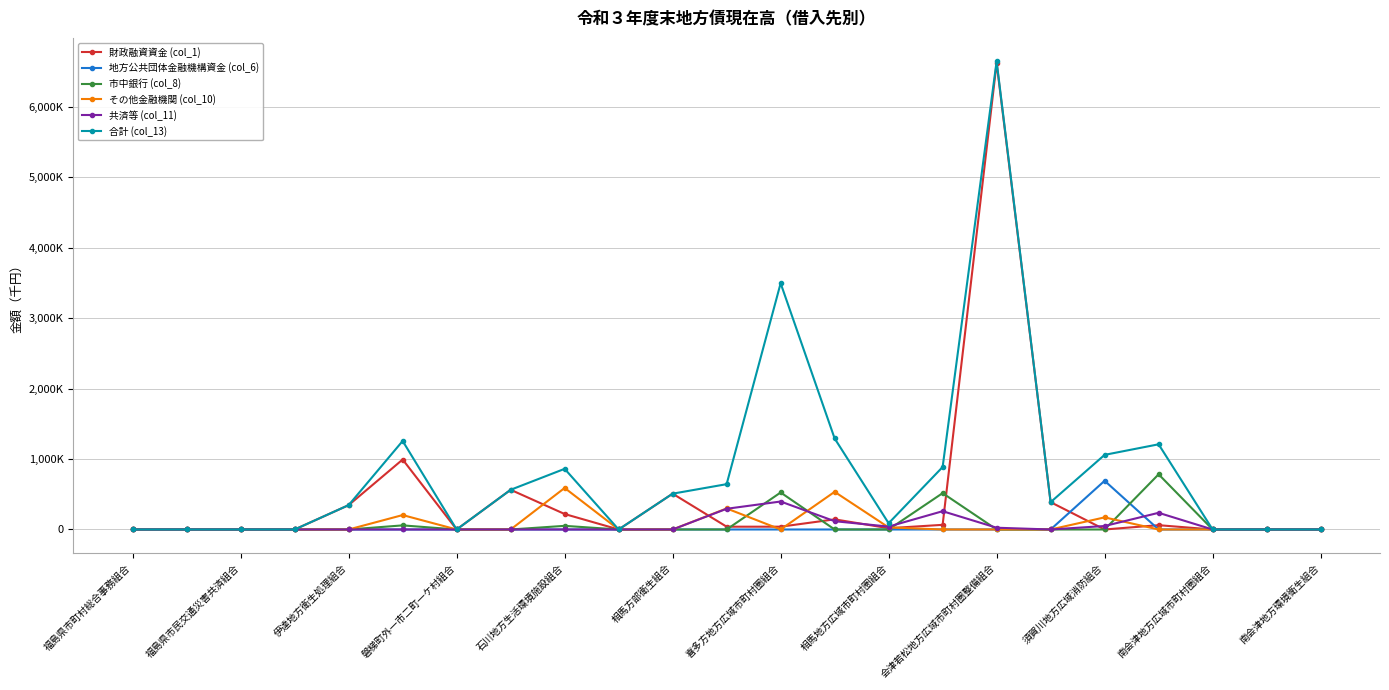

Is this an area chart (filled region under the line)?

No